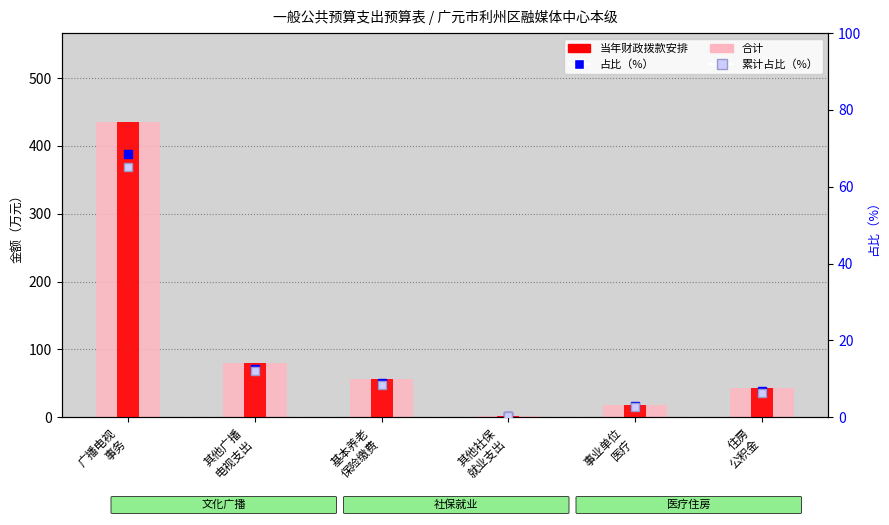

What is the sum of the 占比（%） values at 事业单位
医疗 and 其他社保
就业支出?

3.2